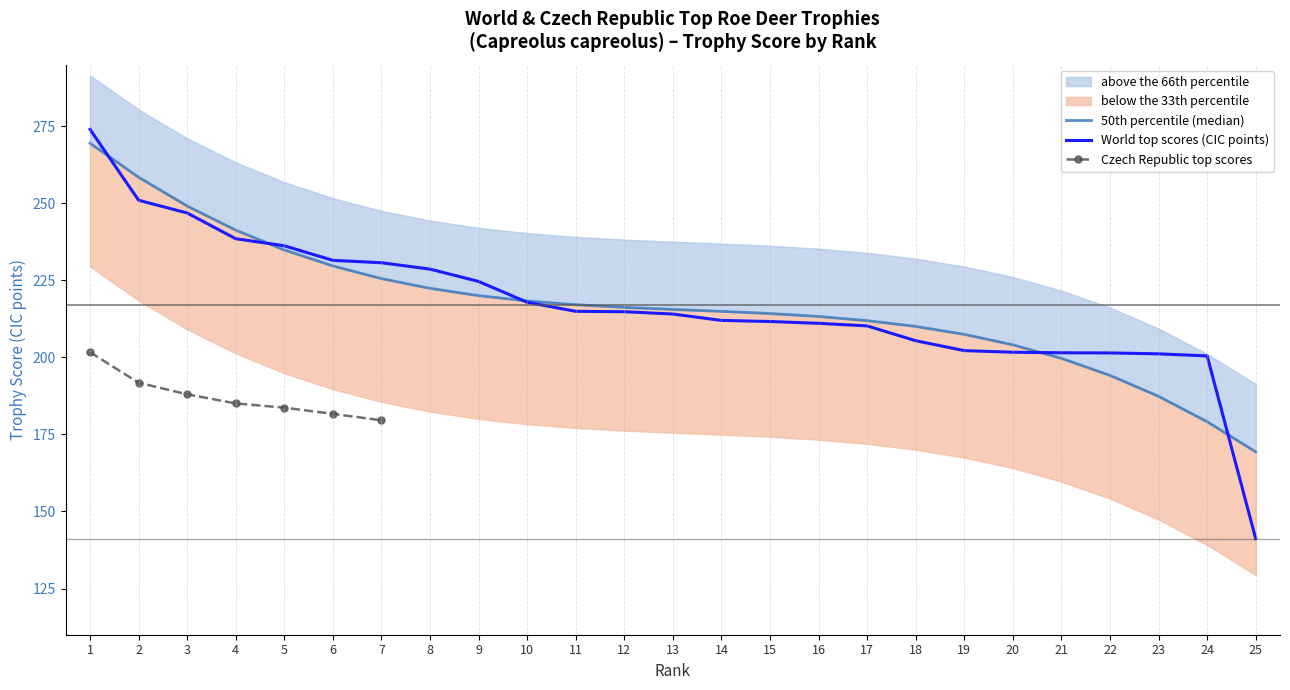

The World top scores (CIC points) series shows 357.3 at 19. True or false?

False